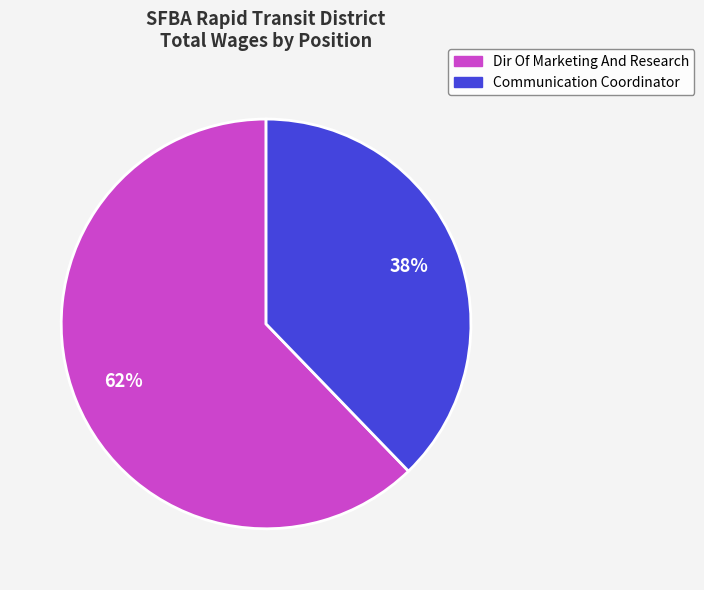

Which has a higher value, Communication Coordinator or Dir Of Marketing And Research?

Dir Of Marketing And Research